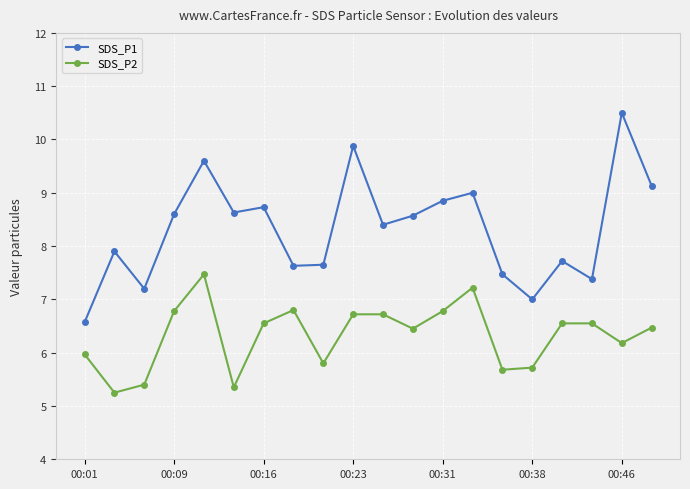

What is the highest value of the SDS_P1 series?

10.5